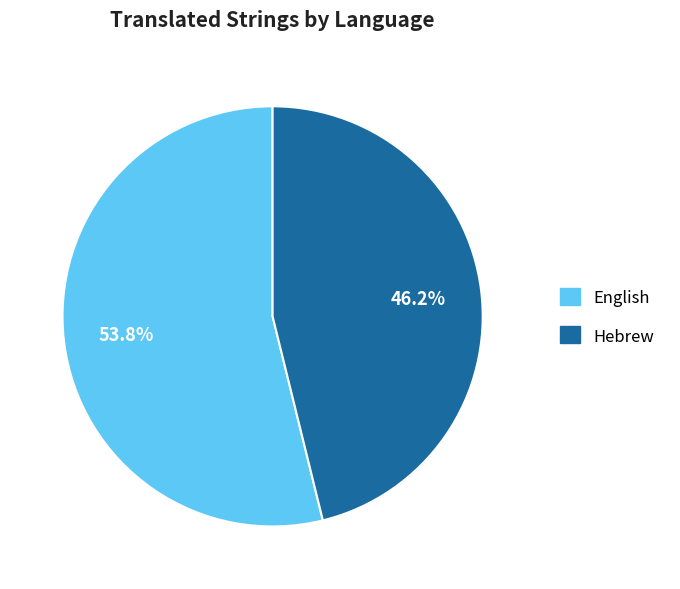

What is the smallest slice in the pie chart?

Hebrew